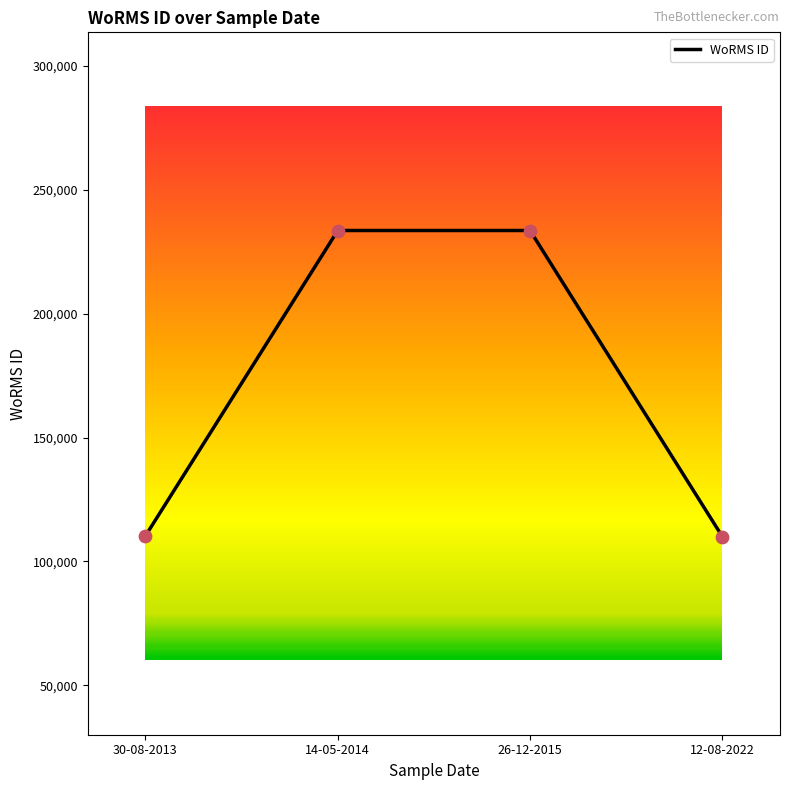

What is the change in value from 14-05-2014 to 12-08-2022?

-123551